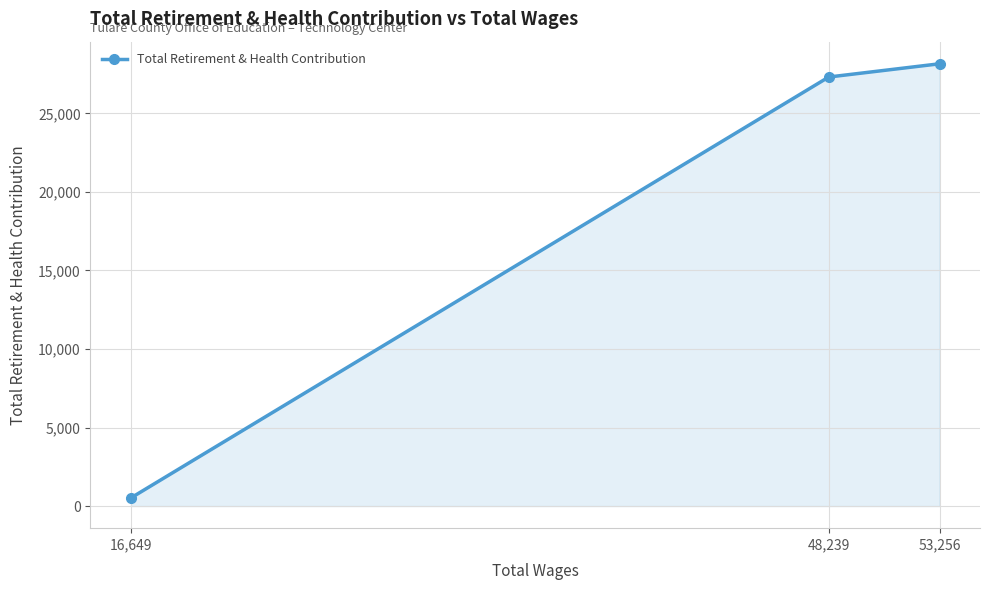

What is the average value?

18665